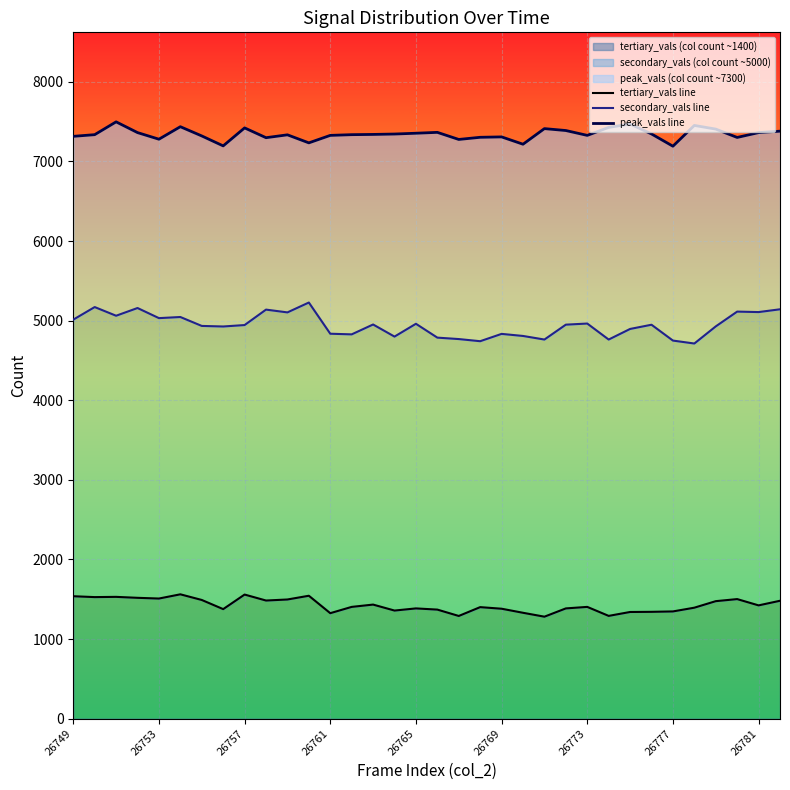

Reading left to right, transcribe all the data shown in this chart.

tertiary_vals line: 1538	1527	1530	1518	1509	1562	1491	1376	1559	1484	1497	1544	1325	1404	1433	1358	1385	1370	1290	1401	1381	1330	1281	1385	1404	1291	1340	1342	1347	1394	1476	1502	1423	1481
secondary_vals line: 5013	5171	5062	5159	5032	5046	4934	4927	4945	5139	5104	5228	4836	4828	4952	4800	4961	4787	4769	4742	4834	4808	4763	4950	4964	4763	4896	4949	4750	4713	4928	5114	5108	5143
peak_vals line: 7316	7337	7498	7363	7280	7437	7321	7196	7422	7299	7335	7234	7328	7337	7340	7345	7355	7366	7277	7304	7309	7217	7413	7389	7328	7428	7471	7346	7192	7453	7407	7302	7363	7381